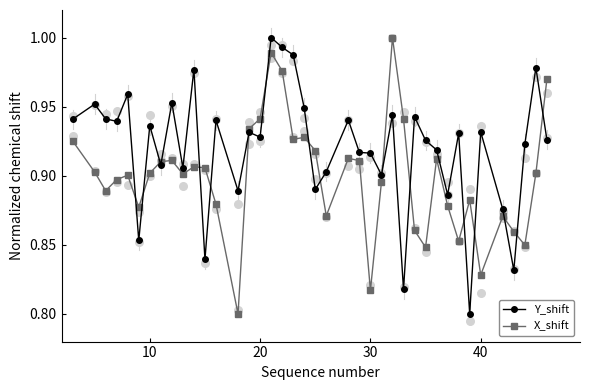

Which series contains the highest Y value?

Y_shift